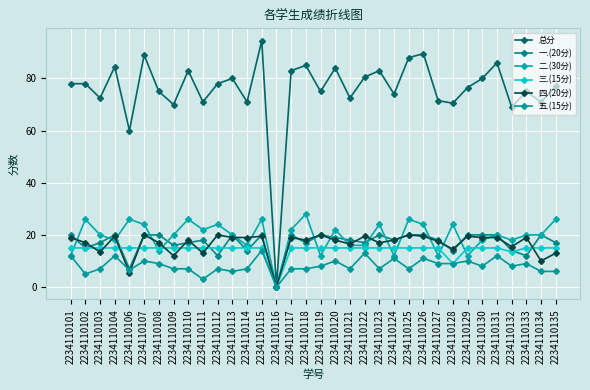

The value of 四.(20分) at 2234110128 is 22.5. True or false?

False